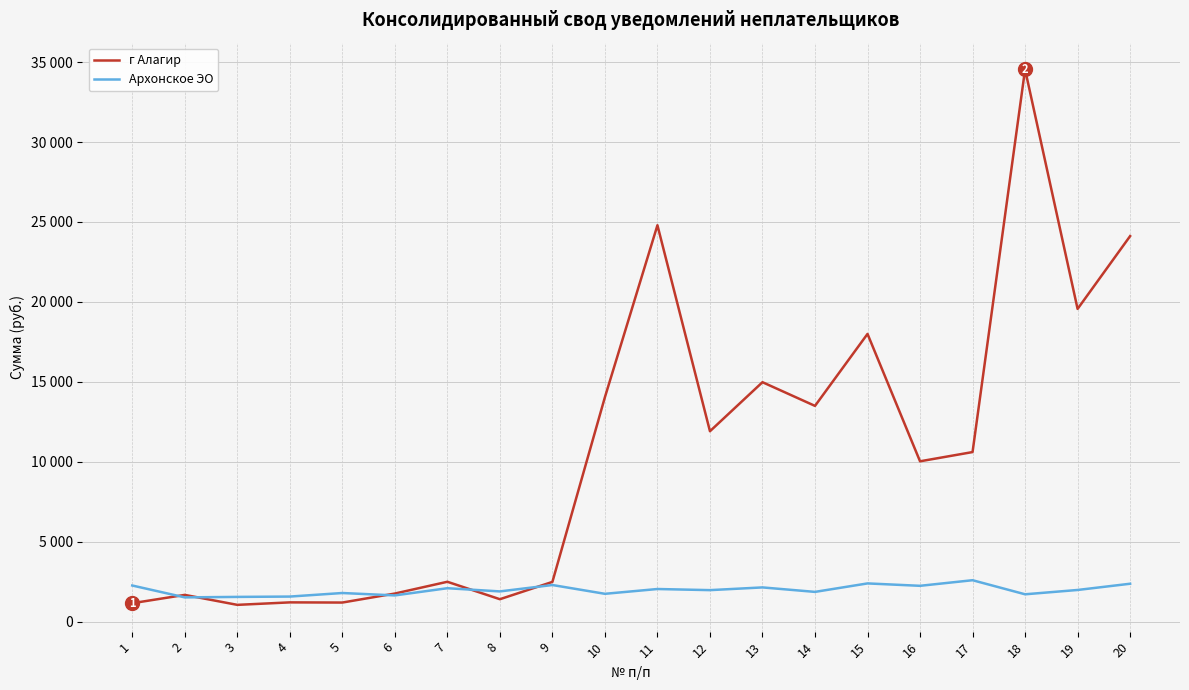

Reading left to right, what are all the values shown in this chart?

г Алагир: 1162.2	1682.2	1059.2	1214.4	1203.5	1766.5	2502.8	1412.2	2494.9	14046.2	24796.3	11916.4	14982.7	13500.2	18000.8	10035.8	10612.8	34538.8	19564.7	24116.5
Архонское ЭО: 2269.4	1526.8	1556.8	1577.5	1800.0	1650.0	2100.0	1900.0	2300.0	1750.0	2050.0	1980.0	2150.0	1870.0	2400.0	2250.0	2600.0	1720.0	1990.0	2380.0